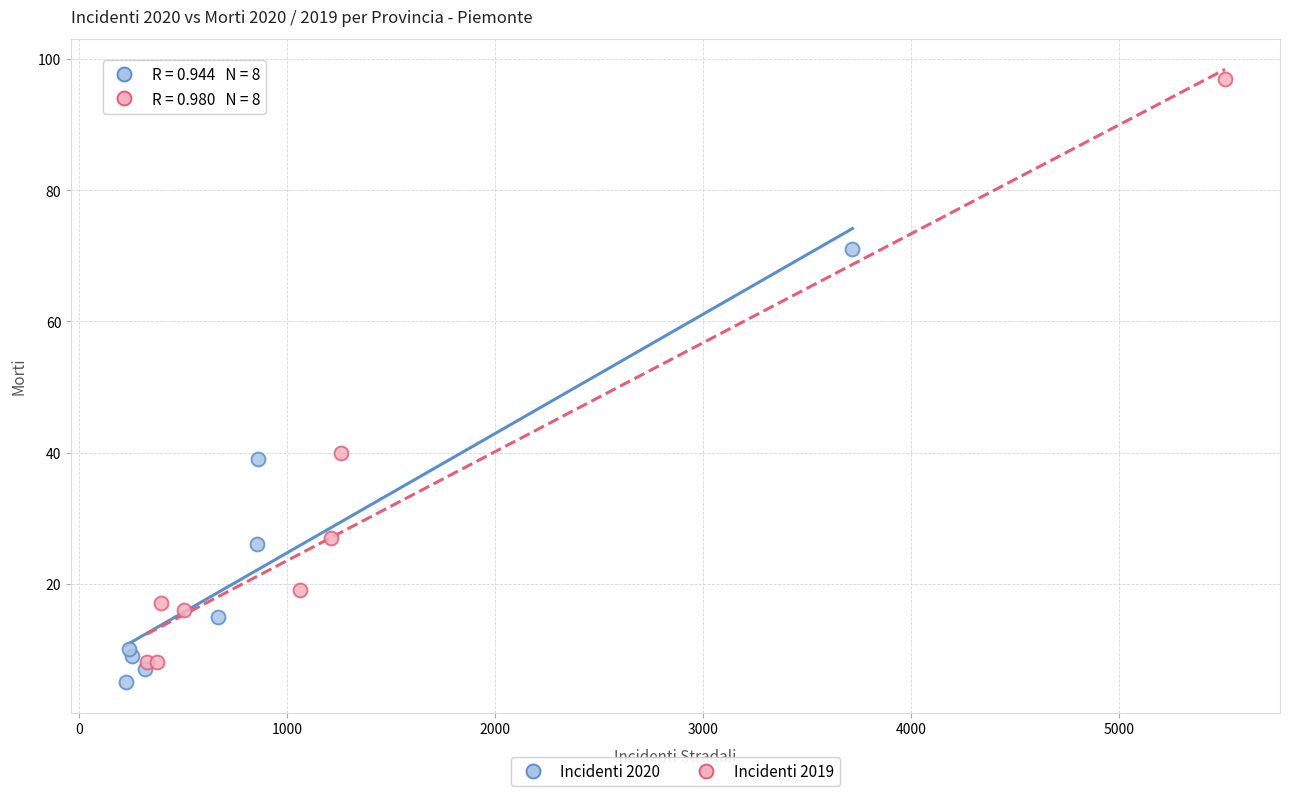

Which series contains the highest Y value?

Incidenti 2019